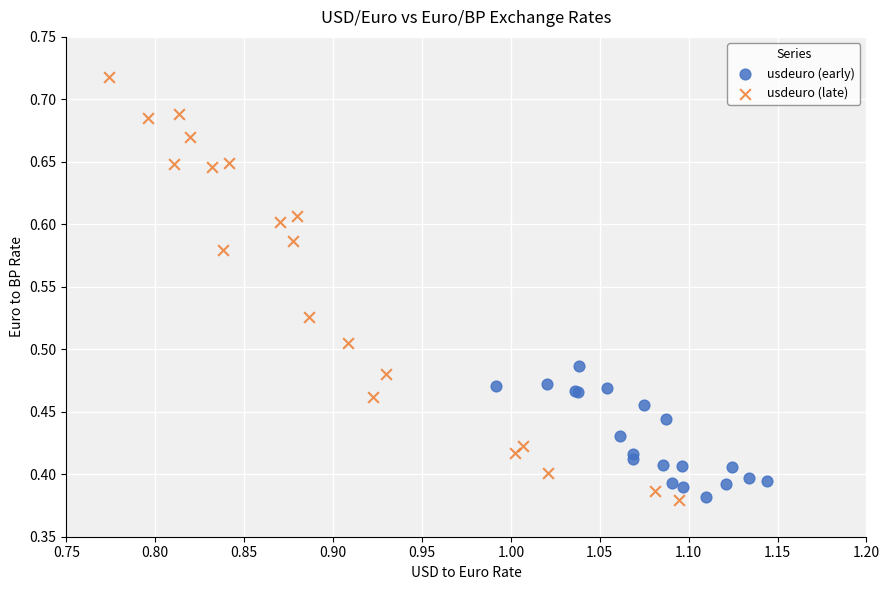

Which series has the widest spread of Y values?

usdeuro (late)